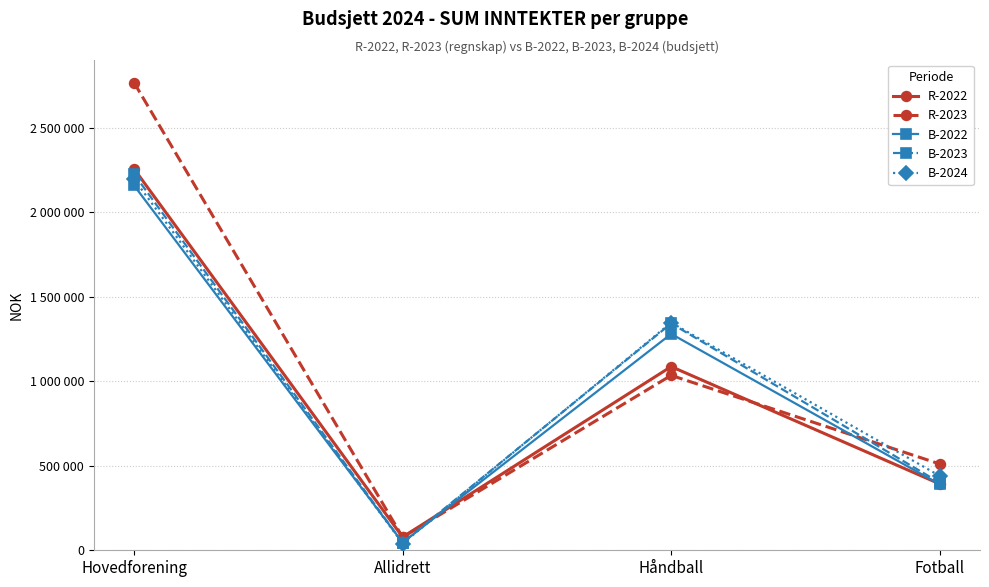

What is the label of the 4th point from the left?

Fotball